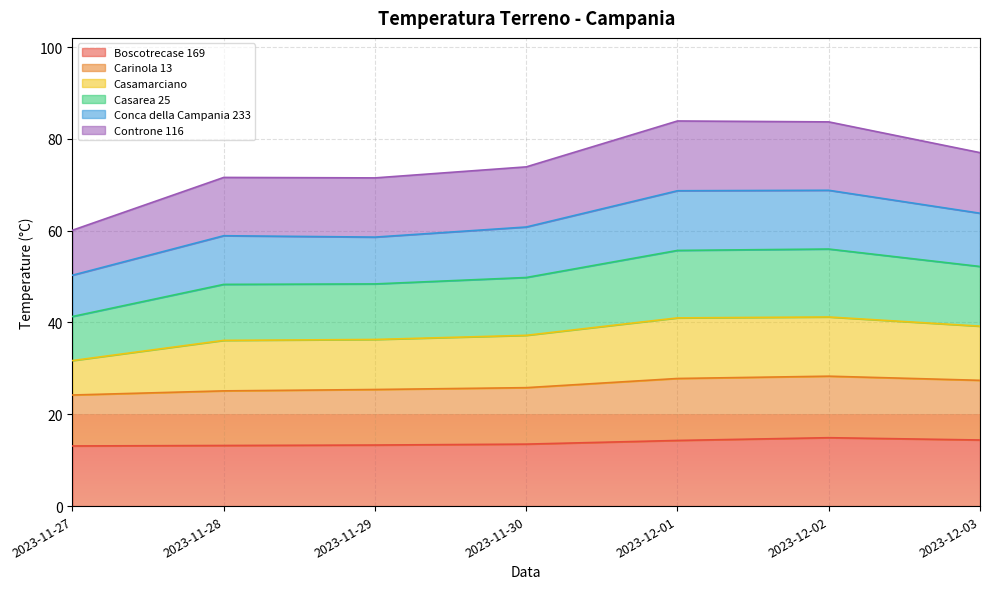

Which category has the highest value in the Casarea 25 series?

2023-12-02